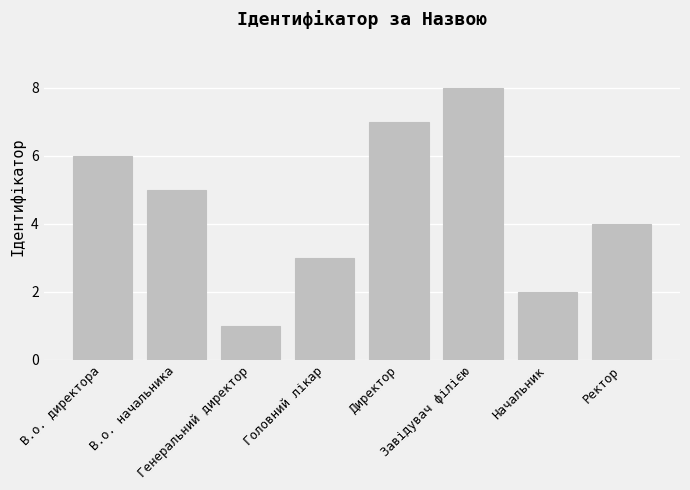

Reading left to right, list all the values displayed in this chart.

6	5	1	3	7	8	2	4